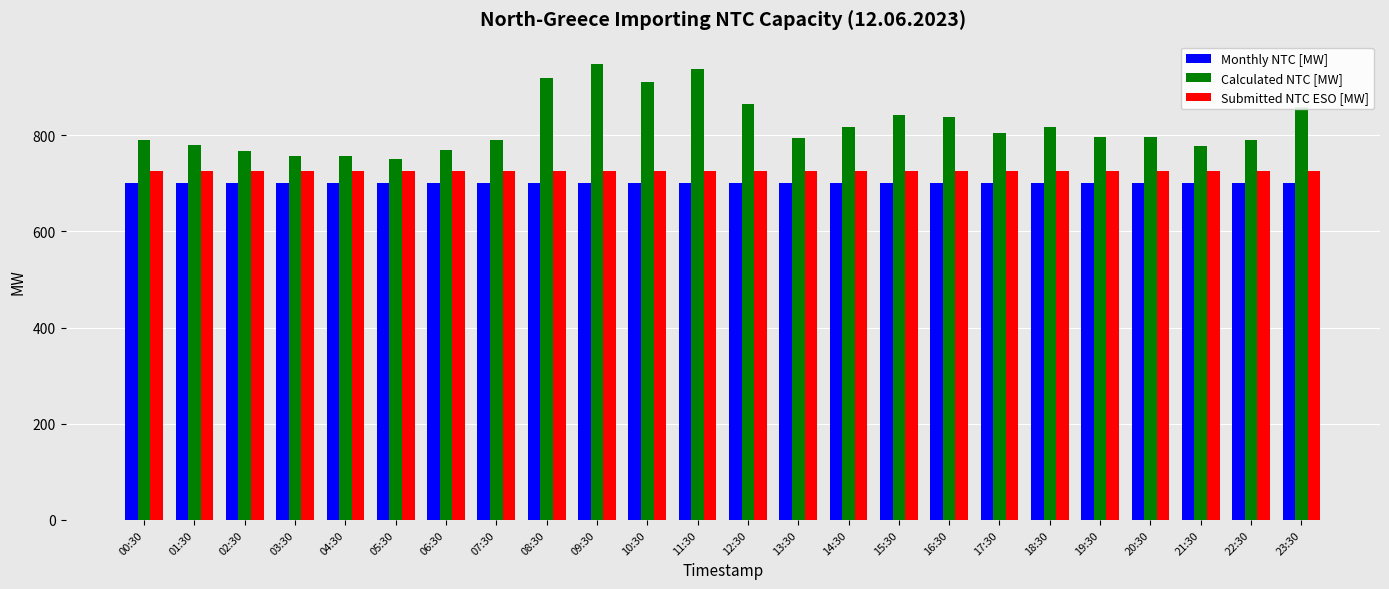

Is the value of Submitted NTC ESO [MW] at 14:30 greater than the value of Monthly NTC [MW] at 17:30?

Yes